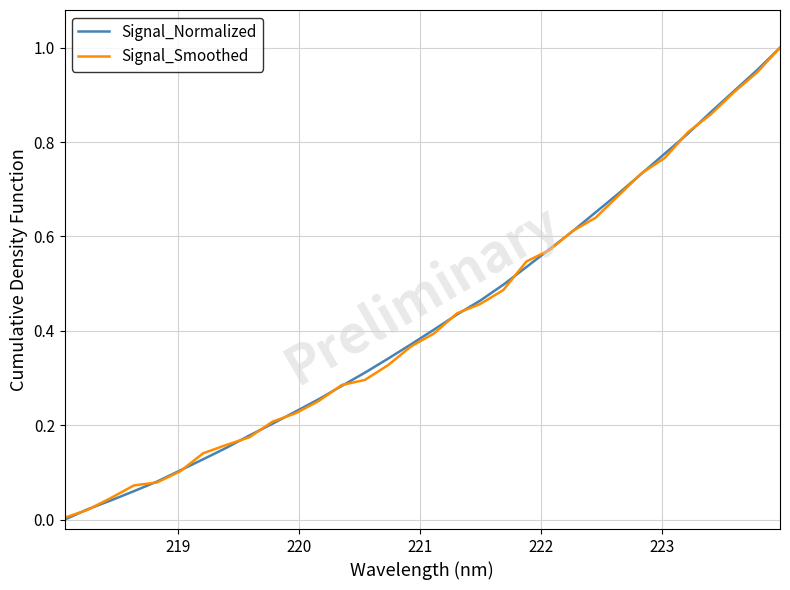

Is this an area chart (filled region under the line)?

No